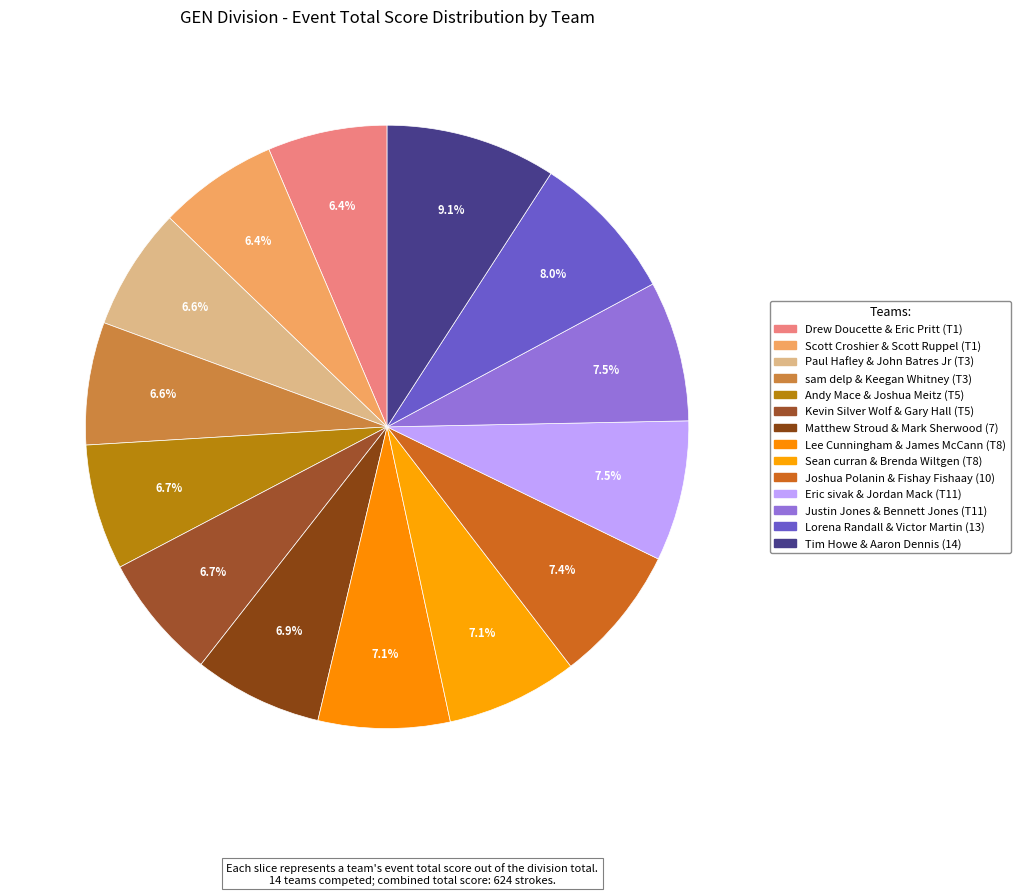

True or false: Joshua Polanin & Fishay Fishaay (10) accounts for 16% of the total.

False